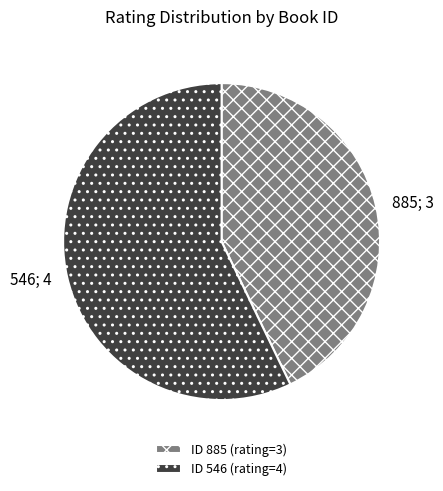

Is the sum of ID 885 (rating=3) and ID 546 (rating=4) greater than half?

Yes